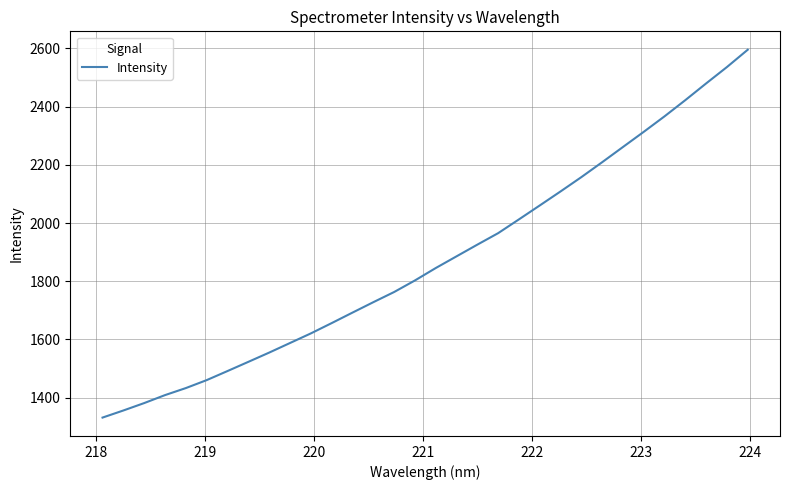

What is the maximum value shown in the chart?

2595.6